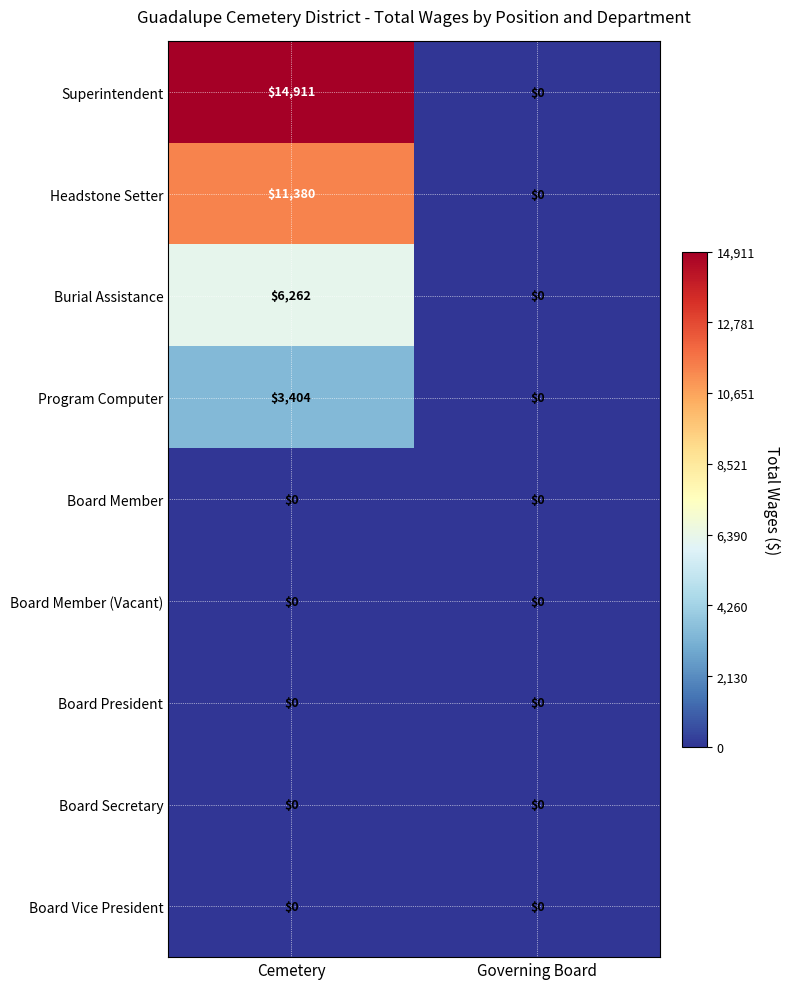

Reading left to right, what are all the values shown in this chart?

Superintendent: 14911	0
Headstone Setter: 11380	0
Burial Assistance: 6262	0
Program Computer: 3404	0
Board Member: 0	0
Board Member (Vacant): 0	0
Board President: 0	0
Board Secretary: 0	0
Board Vice President: 0	0